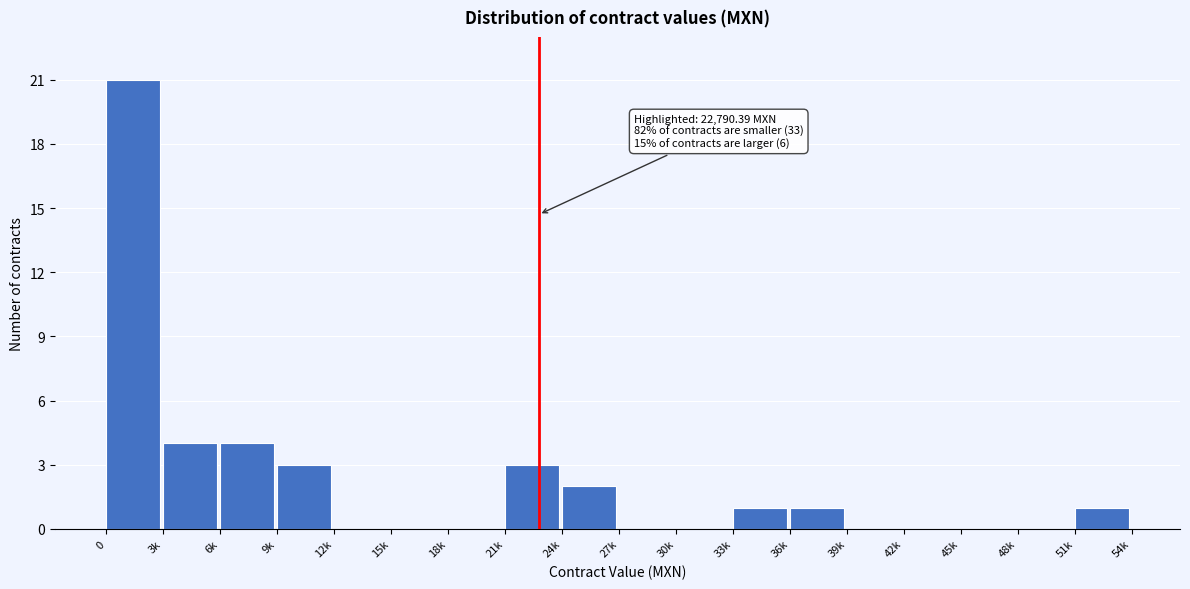

Reading right to left, extract all data points from this chart.

51k=1	48k=0	45k=0	42k=0	39k=0	36k=1	33k=1	30k=0	27k=0	24k=2	21k=3	18k=0	15k=0	12k=0	9k=3	6k=4	3k=4	0=21